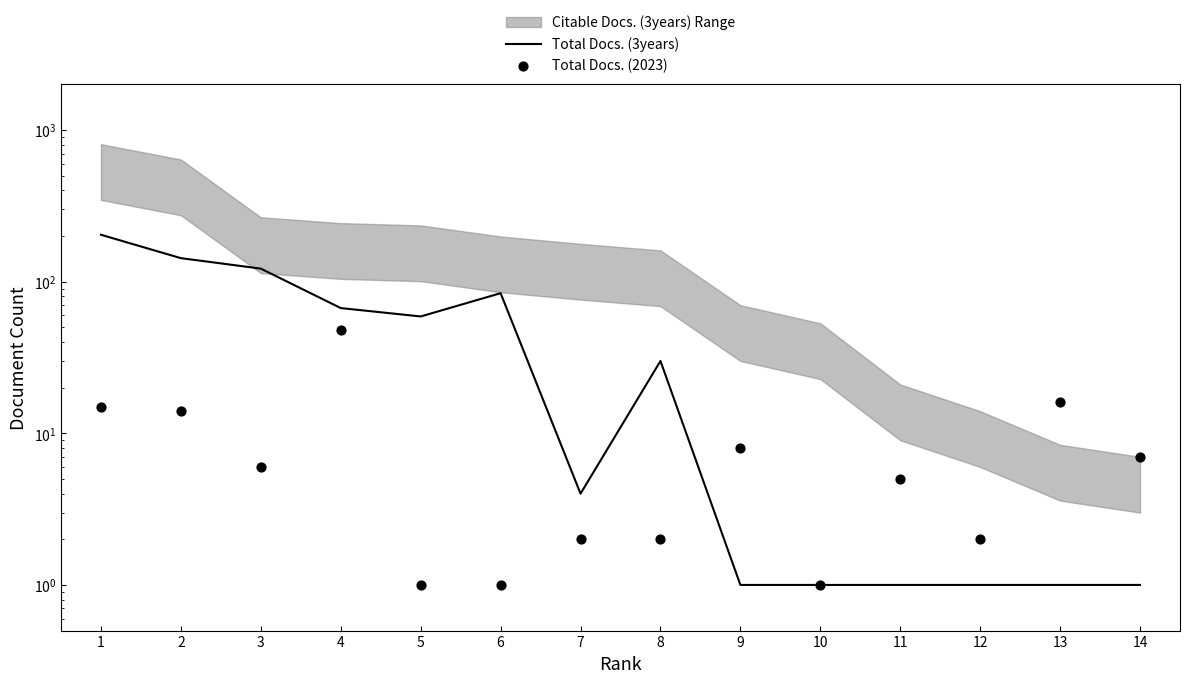

Is the value of Total Docs. (3years) at 10 greater than the value of Total Docs. (2023) at 2?

No